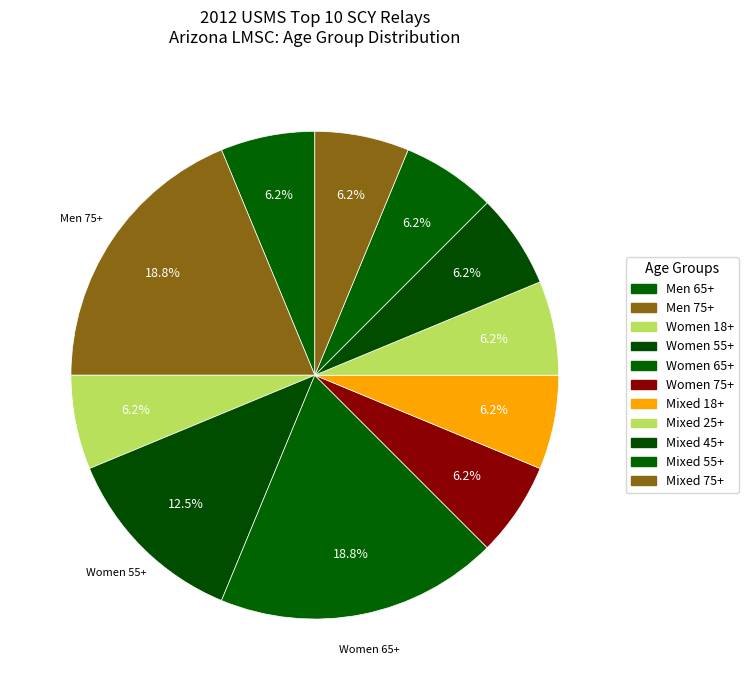

How many segments does this pie chart have?

11